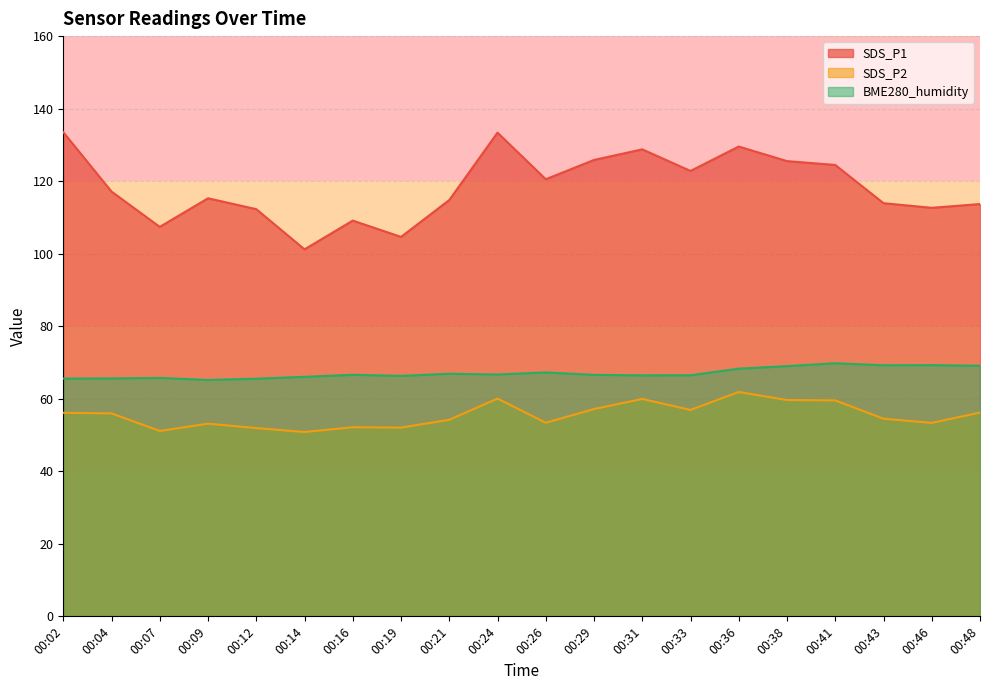

List the labels in order of SDS_P1 value, largest first.

00:02, 00:24, 00:36, 00:31, 00:29, 00:38, 00:41, 00:33, 00:26, 00:04, 00:09, 00:21, 00:43, 00:48, 00:46, 00:12, 00:16, 00:07, 00:19, 00:14